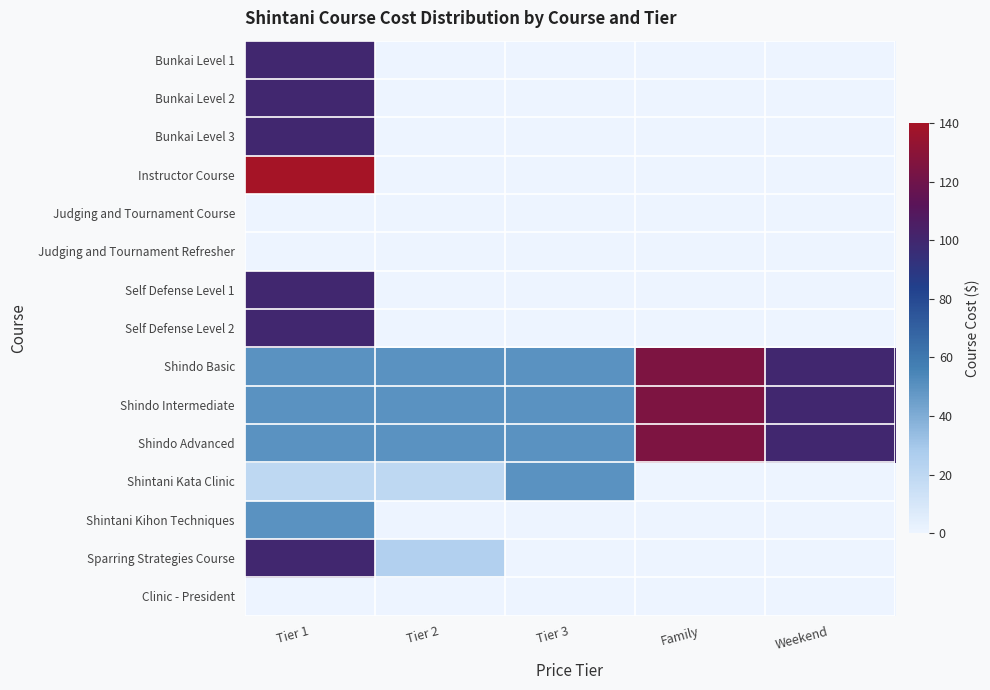

Between Tier 2 and Weekend, which is larger?

Tier 2